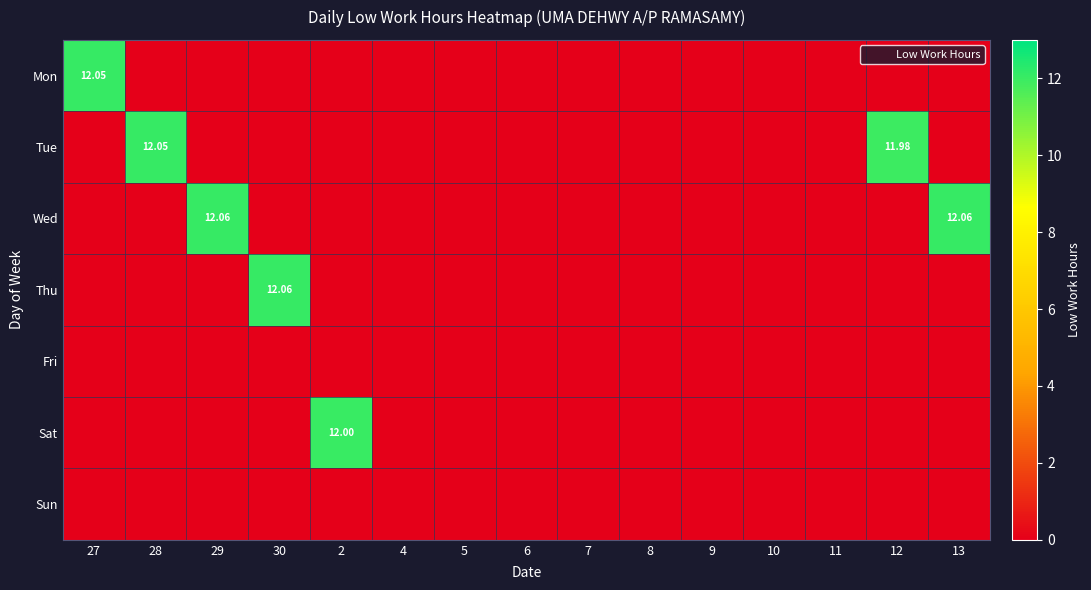

At which category is the sum across all series the highest?

29